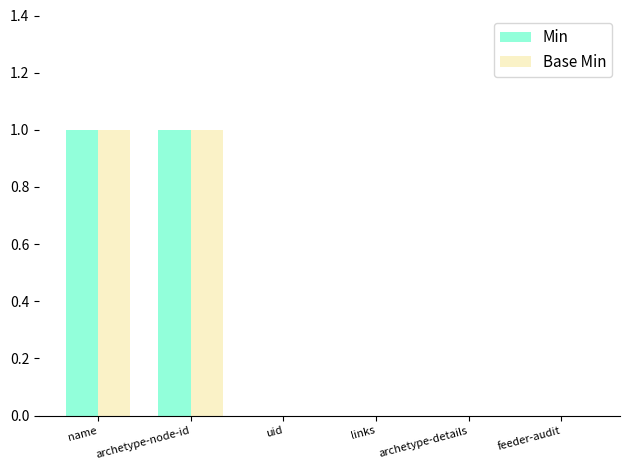

The Min series shows 1 at name. True or false?

True